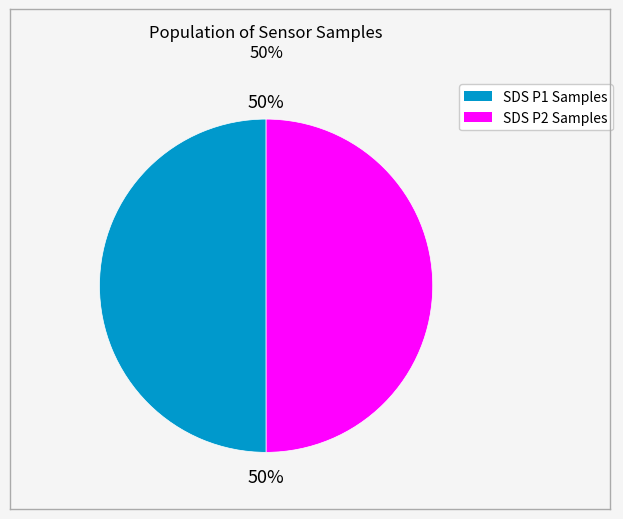

To the nearest percent, what is the average slice percentage?

50%